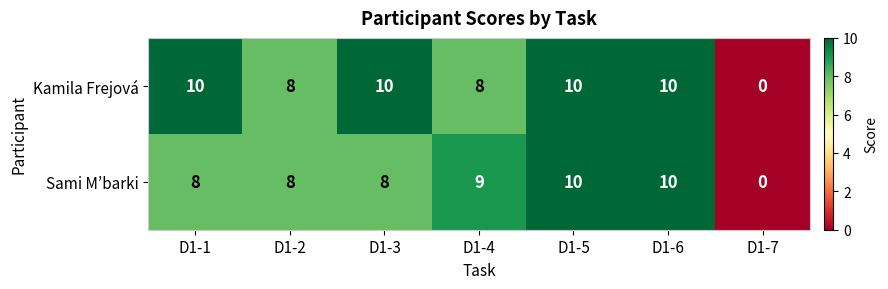

What is the difference between the second highest and minimum values in the Kamila Frejová series?

10